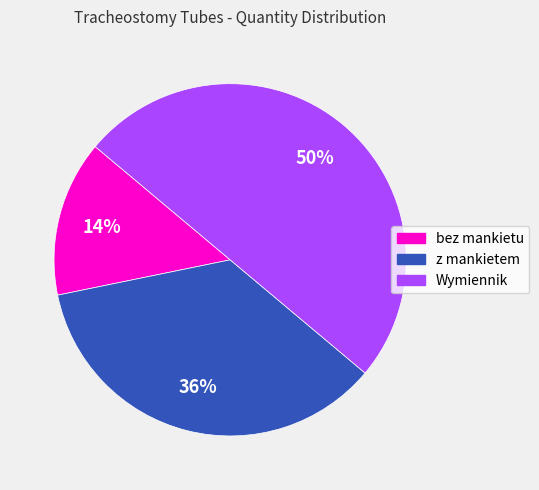

To the nearest percent, what is the difference between the largest and smallest slice percentages?

36%